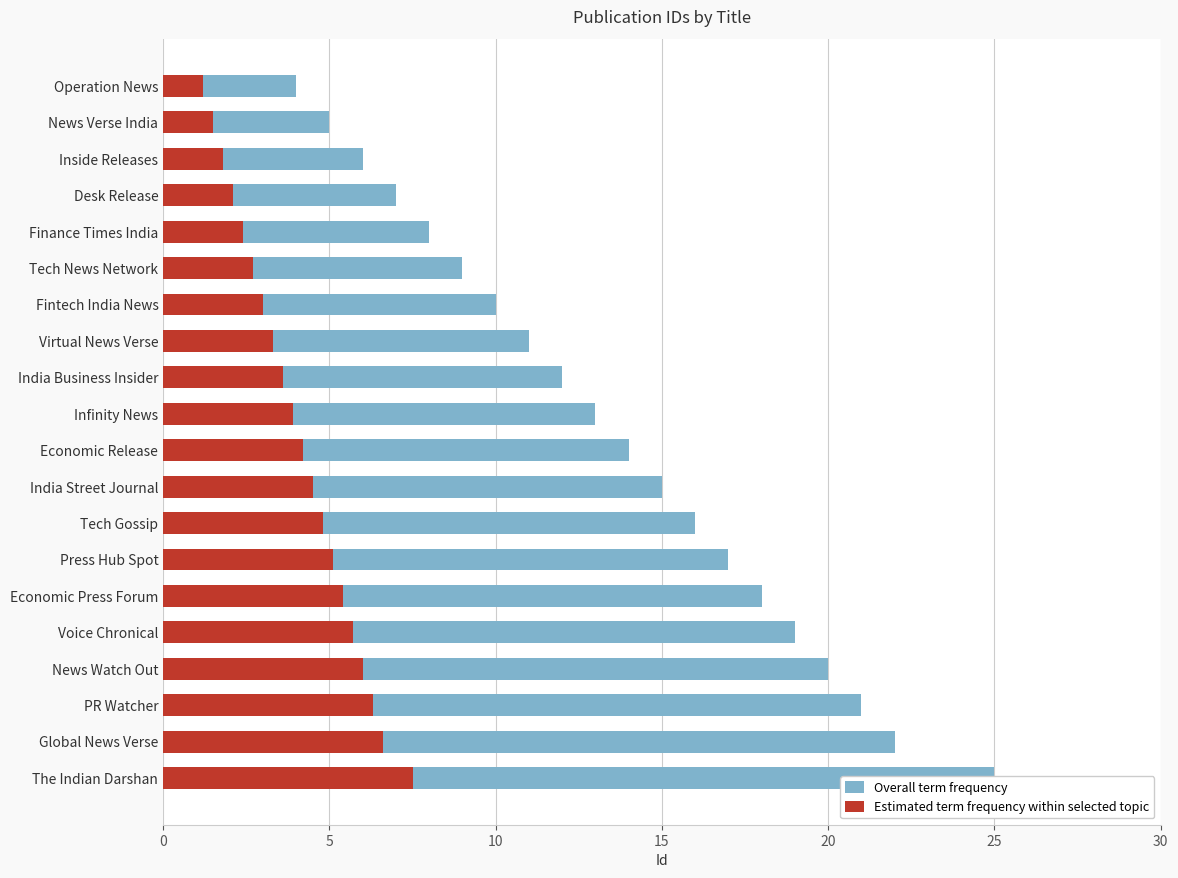

How many bars are there in each group?

2